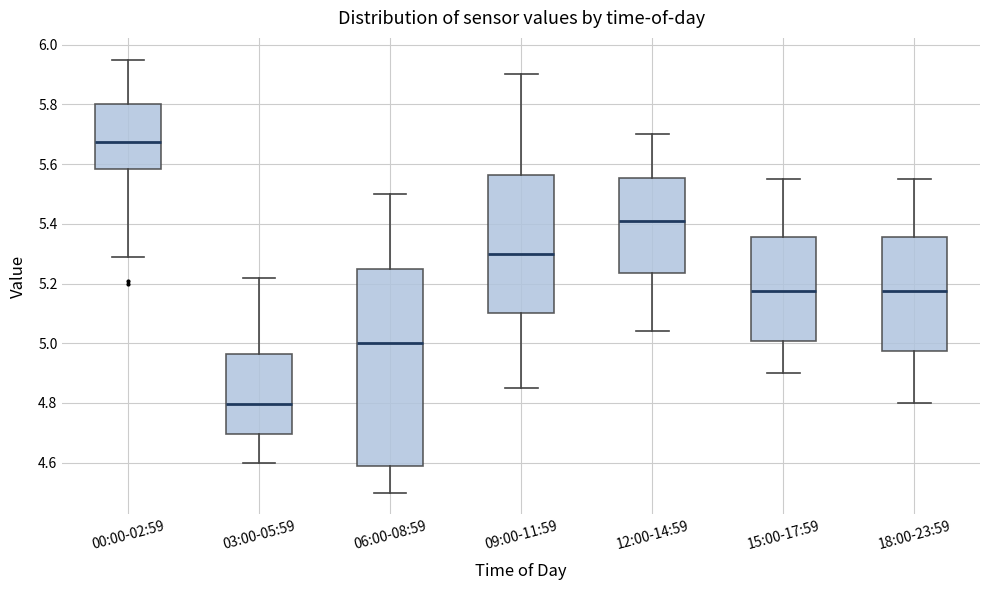

Reading left to right, transcribe this box plot: for each box, give where its median line is, the range the box spans, and where its two whiskers end, as read against the y-axis. The values are not printed on the chart, so give them approximately, as read against the axis.

00:00-02:59: median 5.68, box 5.58 to 5.80, whiskers 5.30 to 5.96
03:00-05:59: median 4.80, box 4.70 to 4.96, whiskers 4.60 to 5.22
06:00-08:59: median 5.00, box 4.58 to 5.26, whiskers 4.50 to 5.50
09:00-11:59: median 5.30, box 5.10 to 5.56, whiskers 4.86 to 5.90
12:00-14:59: median 5.42, box 5.24 to 5.56, whiskers 5.04 to 5.70
15:00-17:59: median 5.18, box 5.00 to 5.36, whiskers 4.90 to 5.56
18:00-23:59: median 5.18, box 4.98 to 5.36, whiskers 4.80 to 5.56